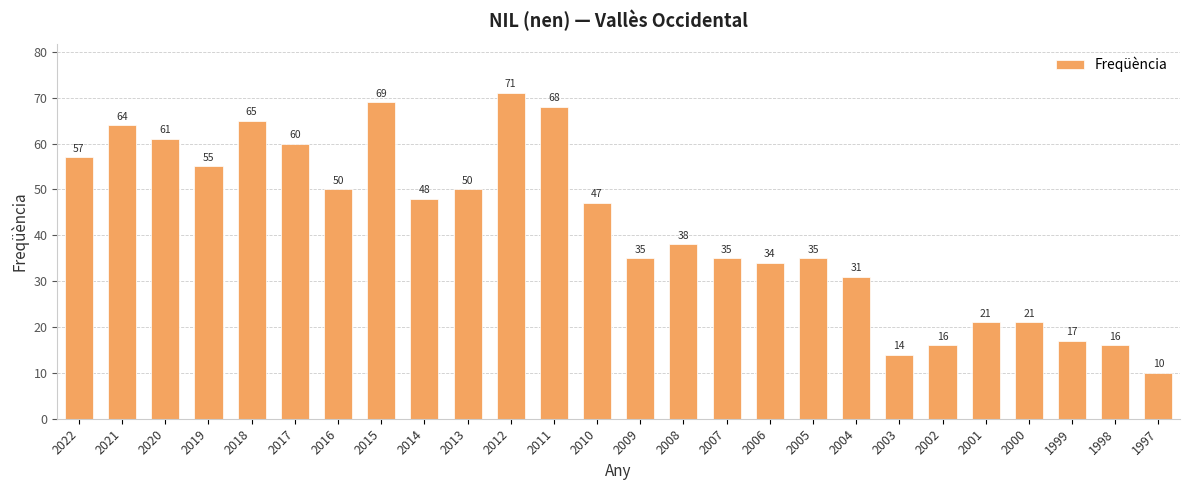

How many categories are shown in the chart?

26